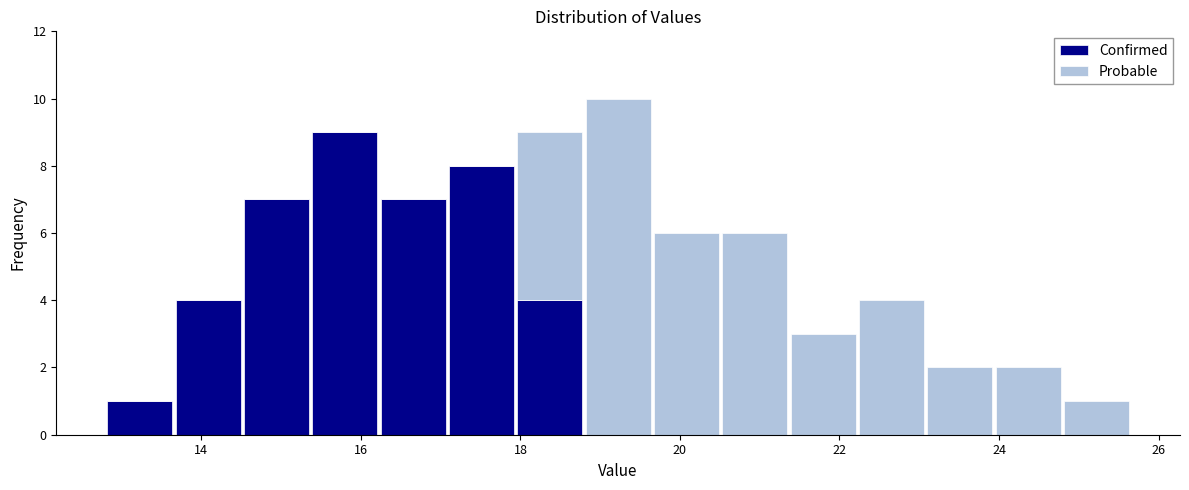

What is the total height of the stacked bar covering 13.6 to 14.6 on the x-axis? Neither the bar edges nor the heights are printed on the chart, so give them approximately, as read against the axes.

4